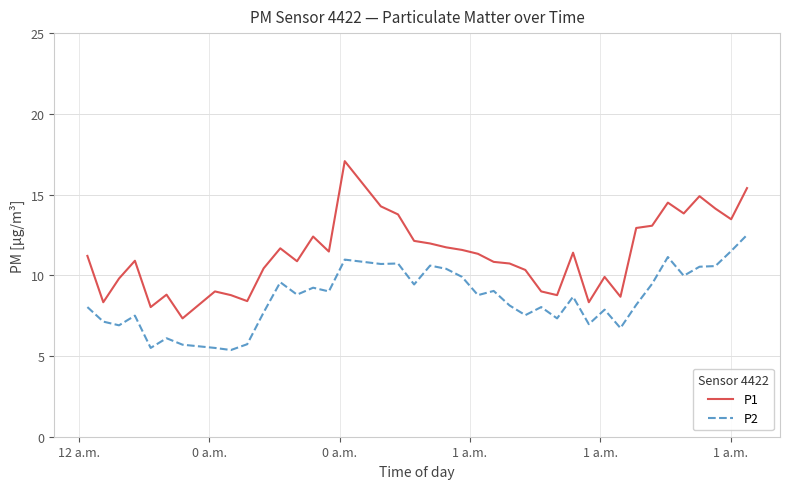

How many lines are shown in the chart?

2